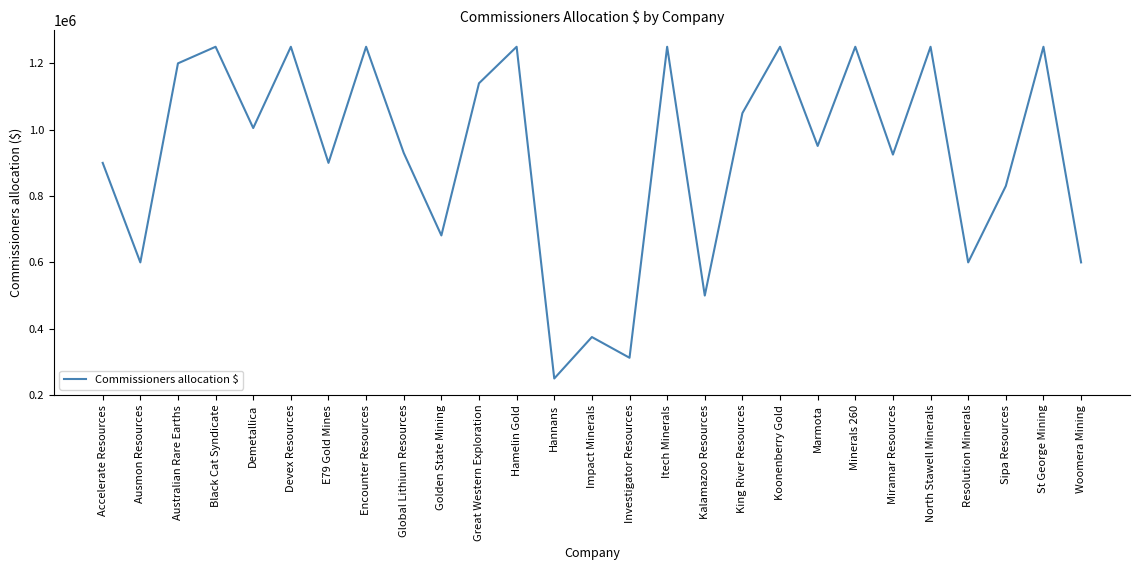

Reading left to right, what are all the values shown in this chart?

Accelerate Resources=900000	Ausmon Resources=600000	Australian Rare Earths=1200000	Black Cat Syndicate=1250000	Demetallica=1005000	Devex Resources=1250000	E79 Gold Mines=900000	Encounter Resources=1250000	Global Lithium Resources=930000	Golden State Mining=681250	Great Western Exploration=1140000	Hamelin Gold=1250000	Hannans=250000	Impact Minerals=375000	Investigator Resources=312500	Itech Minerals=1250000	Kalamazoo Resources=500000	King River Resources=1050000	Koonenberry Gold=1250000	Marmota=951000	Minerals 260=1250000	Miramar Resources=925000	North Stawell Minerals=1250000	Resolution Minerals=600000	Sipa Resources=830250	St George Mining=1250000	Woomera Mining=600000